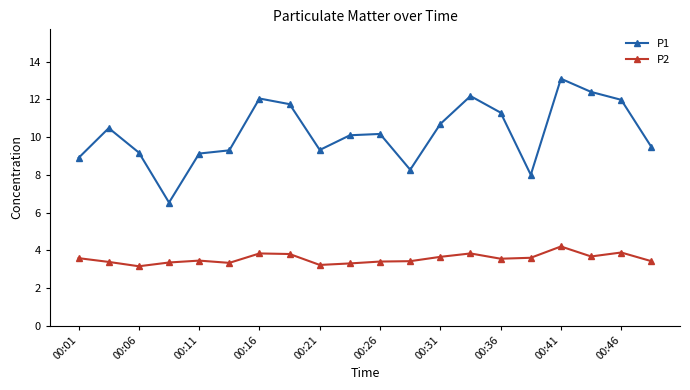

Which series has the largest total across all categories?

P1